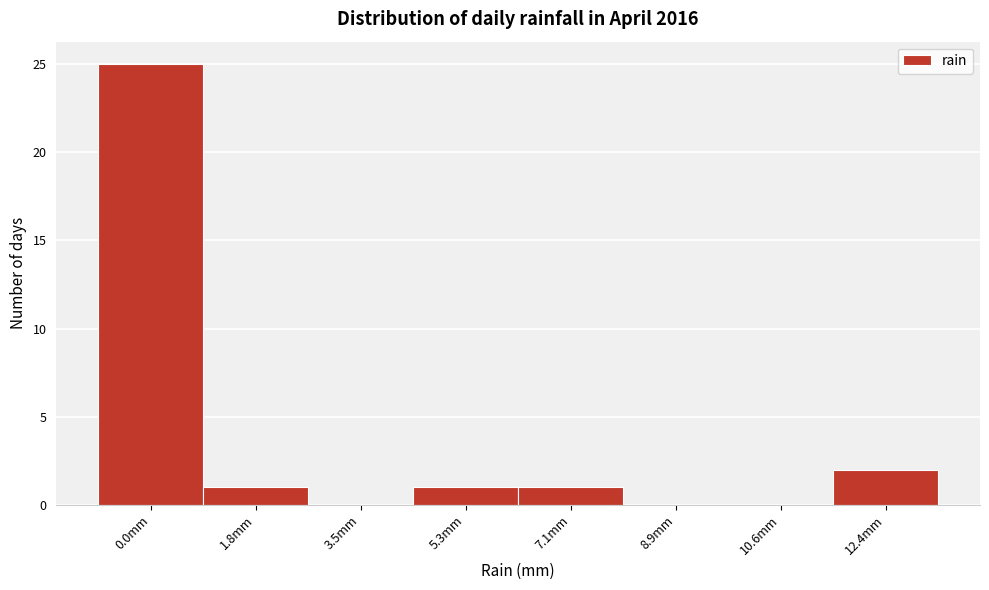

Reading right to left, what are all the values shown in this chart?

12.4mm=2	10.6mm=0	8.9mm=0	7.1mm=1	5.3mm=1	3.5mm=0	1.8mm=1	0.0mm=25